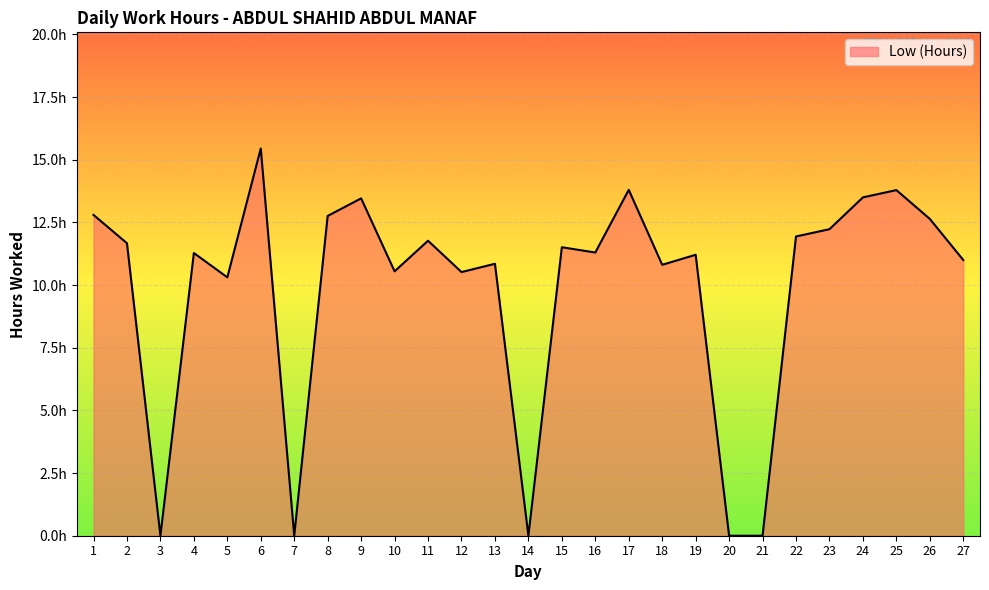

Is this an area chart (filled region under the line)?

Yes